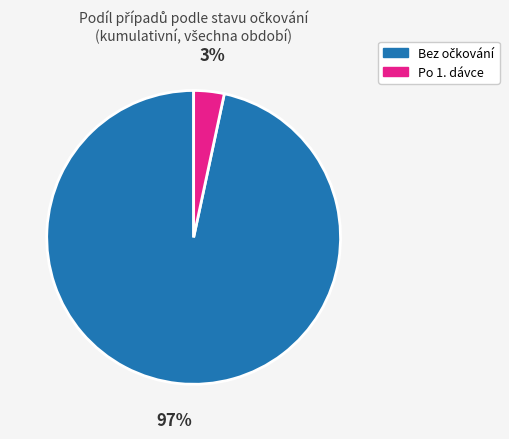

Is there a majority slice in this chart?

Yes